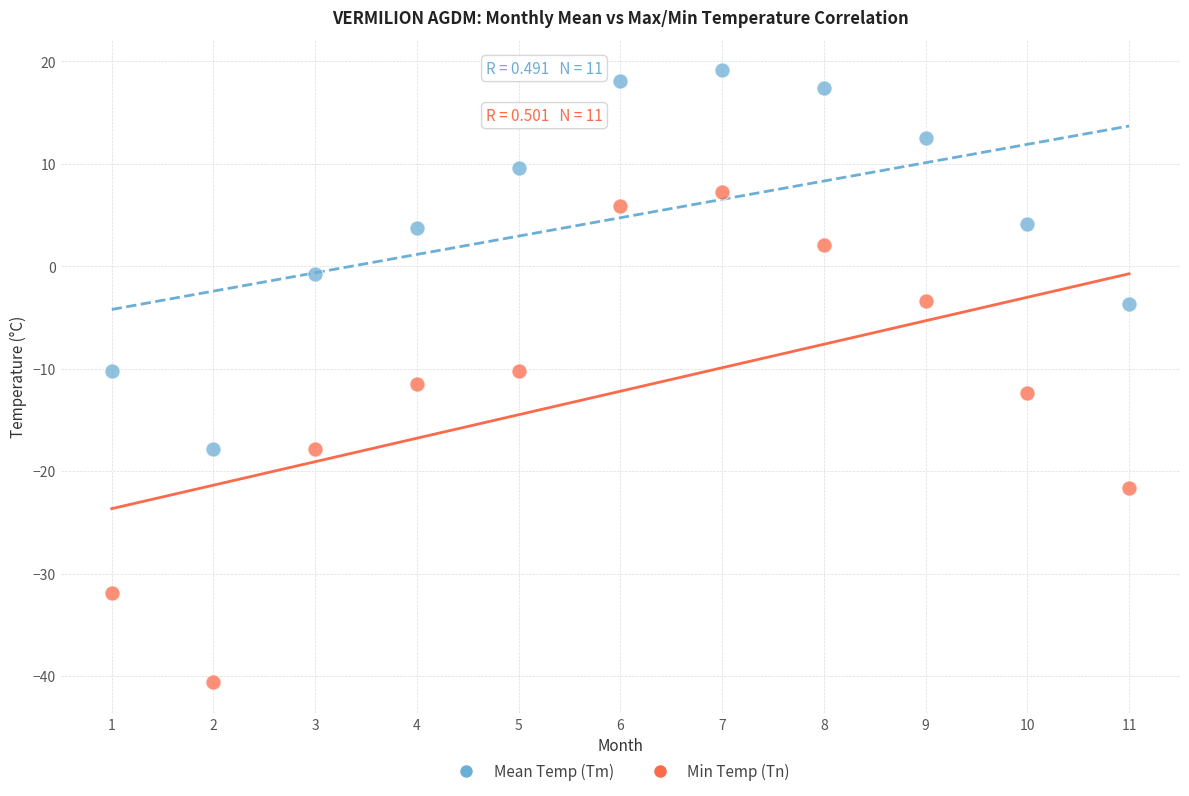

Which series contains the lowest Y value?

Min Temp (Tn)